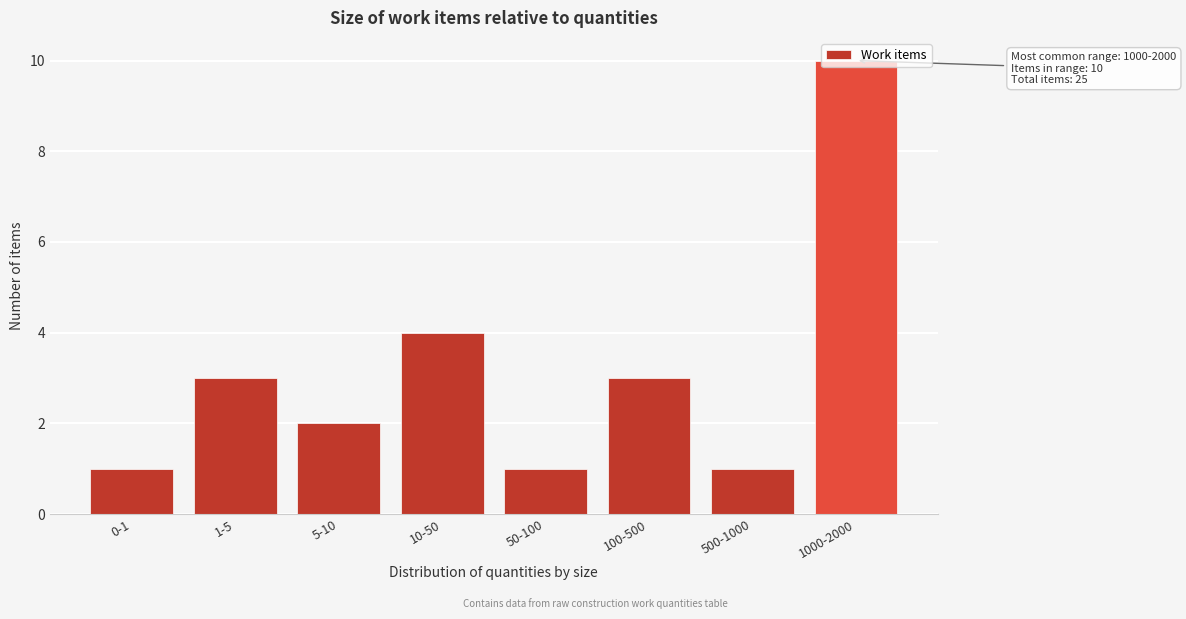

Where is the data nearest to the value 5?

10-50